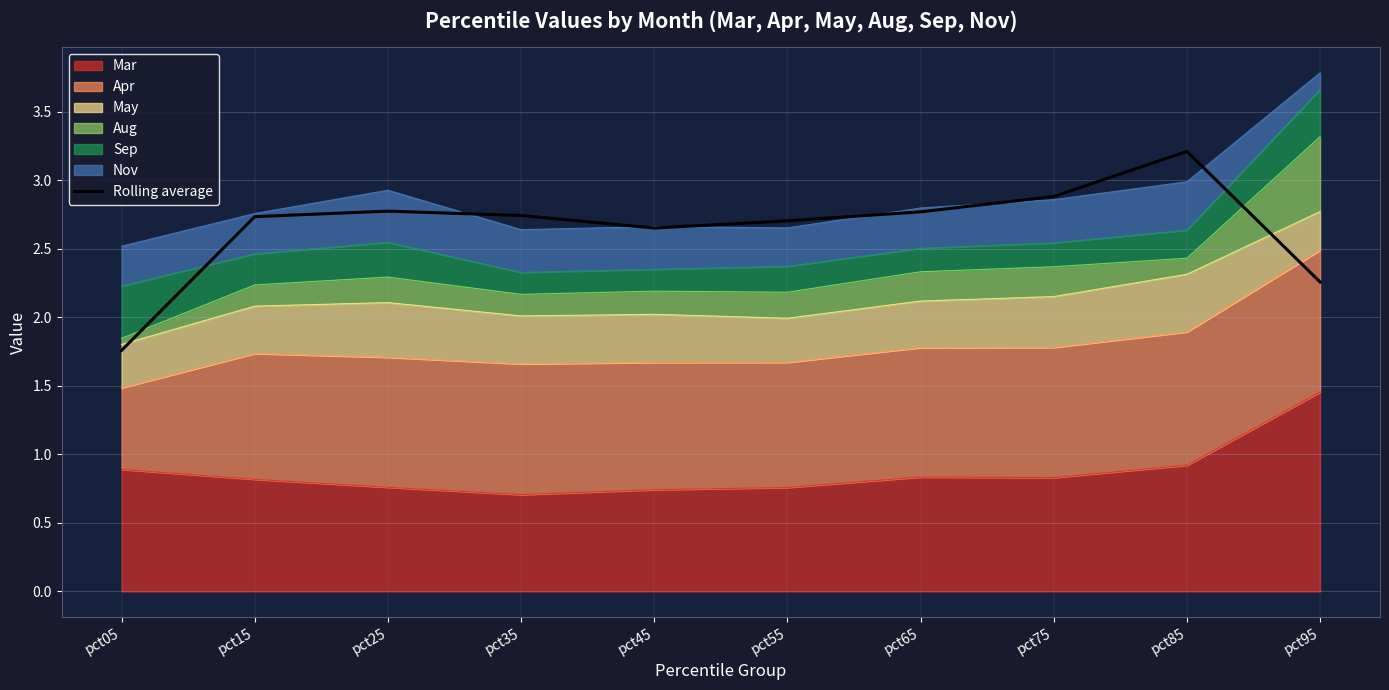

Where is the first local minimum?

pct45